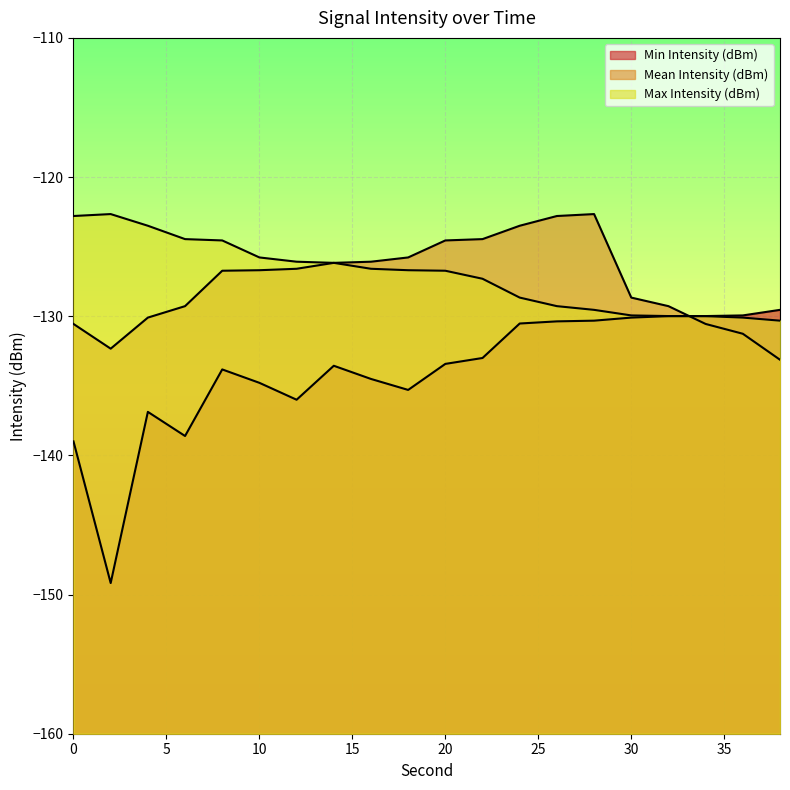

What are all the series names shown in the legend?

Min Intensity (dBm), Mean Intensity (dBm), Max Intensity (dBm)